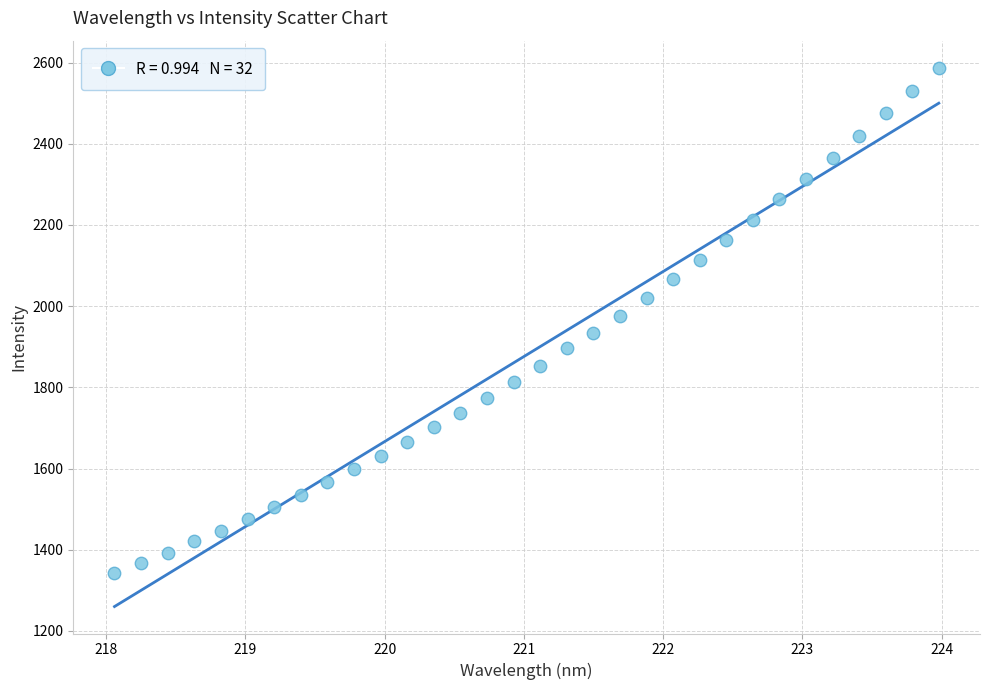

What is the range of Y values (max minus min)?

1246.0